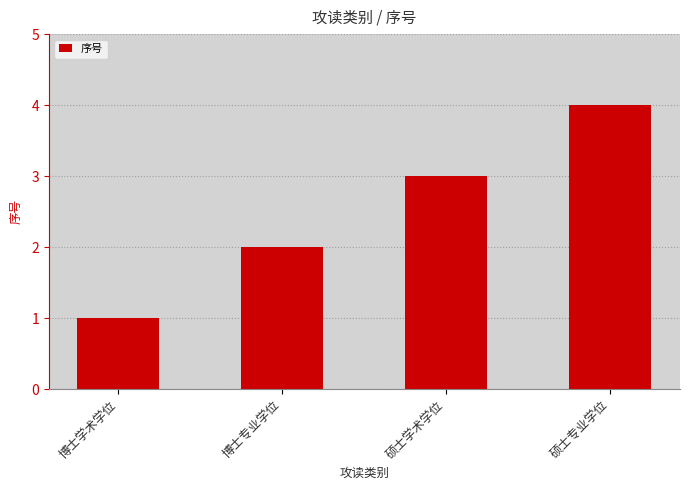

Read the value at 硕士专业学位.

4